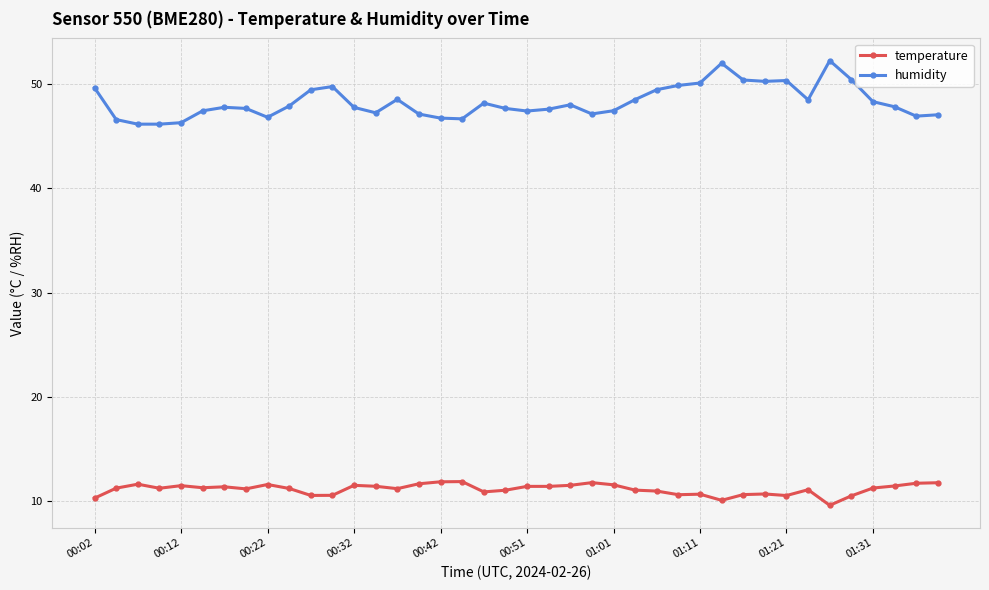

What is the minimum value shown in the chart?

9.6